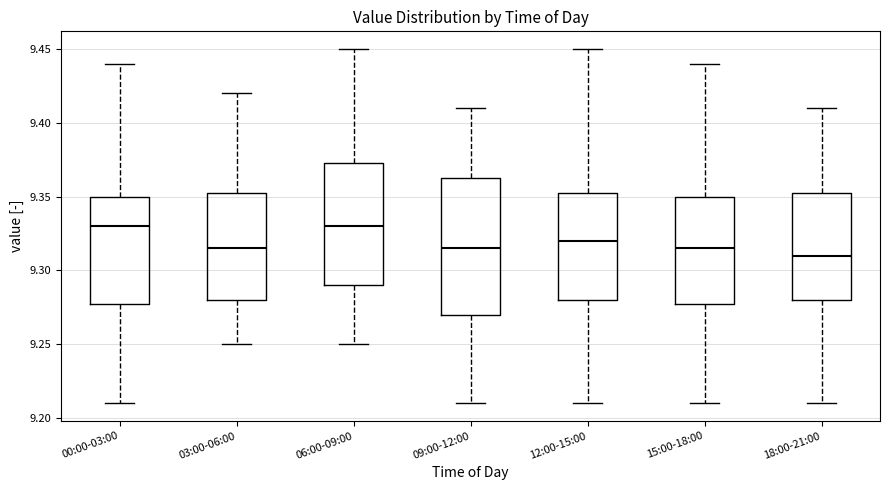

Reading left to right, transcribe this box plot: for each box, give where its median line is, the range the box spans, and where its two whiskers end, as read against the y-axis. The values are not printed on the chart, so give them approximately, as read against the axis.

00:00-03:00: median 9.330, box 9.280 to 9.350, whiskers 9.210 to 9.440
03:00-06:00: median 9.315, box 9.280 to 9.355, whiskers 9.250 to 9.420
06:00-09:00: median 9.330, box 9.290 to 9.375, whiskers 9.250 to 9.450
09:00-12:00: median 9.315, box 9.270 to 9.365, whiskers 9.210 to 9.410
12:00-15:00: median 9.320, box 9.280 to 9.355, whiskers 9.210 to 9.450
15:00-18:00: median 9.315, box 9.280 to 9.350, whiskers 9.210 to 9.440
18:00-21:00: median 9.310, box 9.280 to 9.355, whiskers 9.210 to 9.410